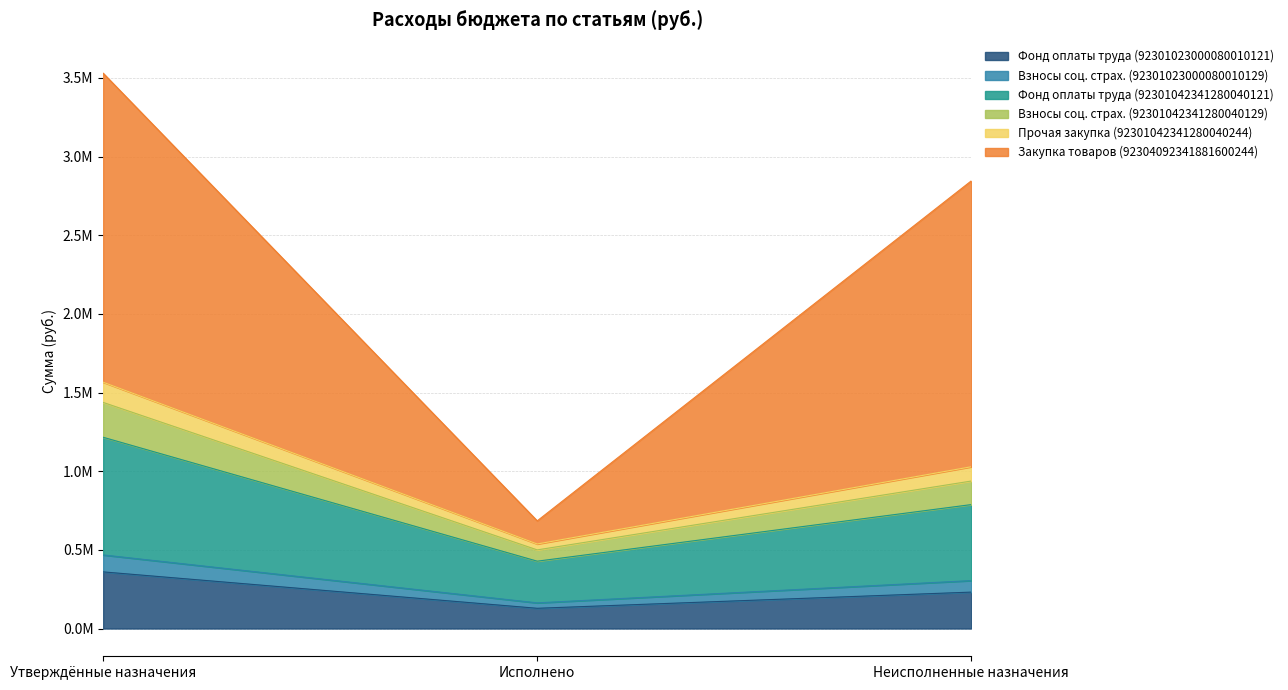

Which series changed the most between Утверждённые назначения and Неисполненные назначения?

Закупка товаров (92304092341881600244)